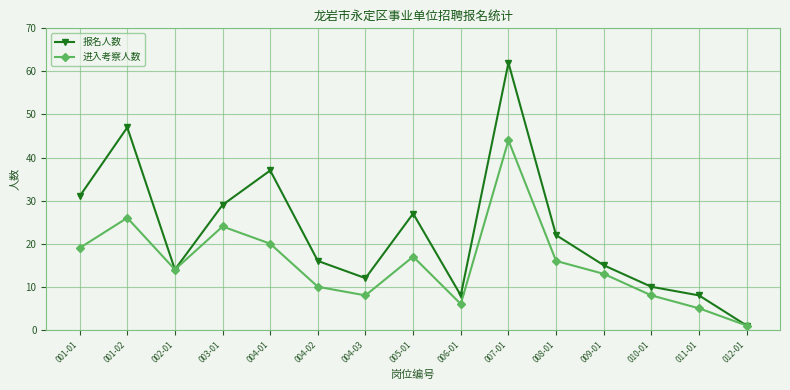

What is the label of the 1st point from the right?

012-01